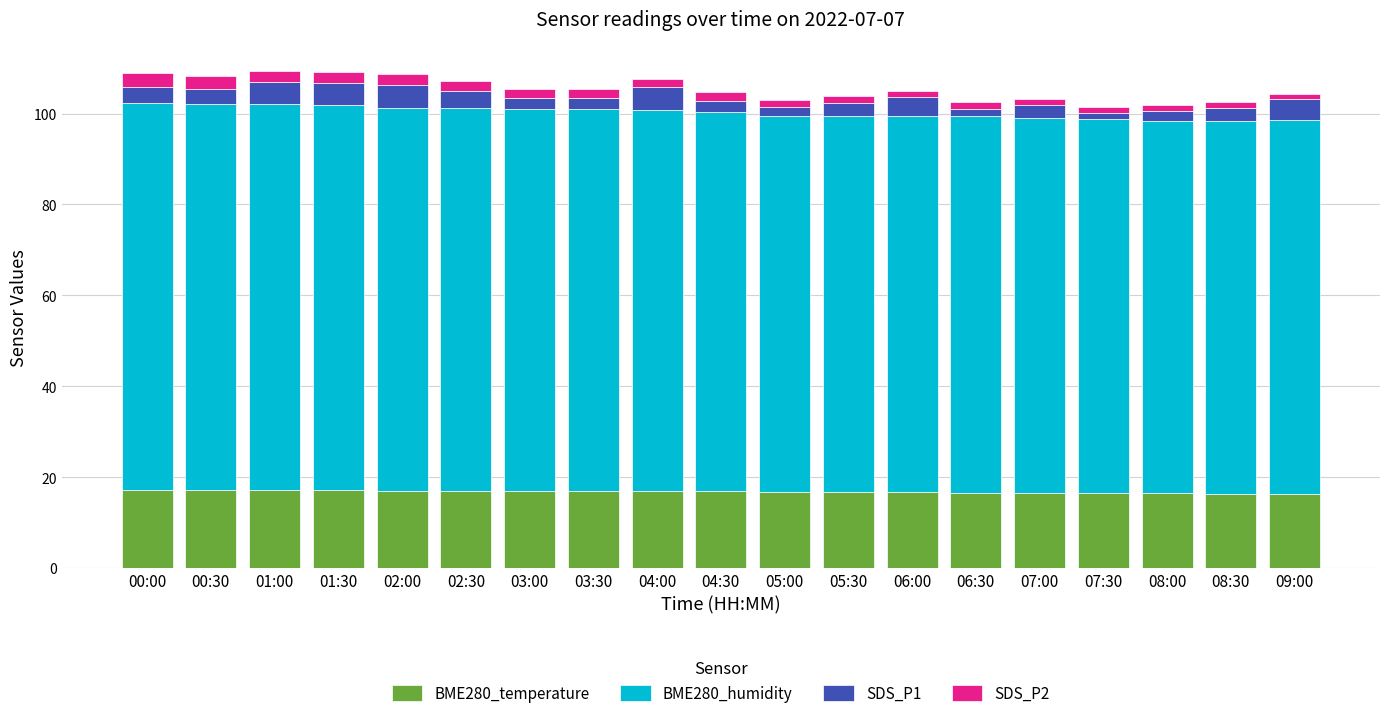

How many bars are there in total?

19